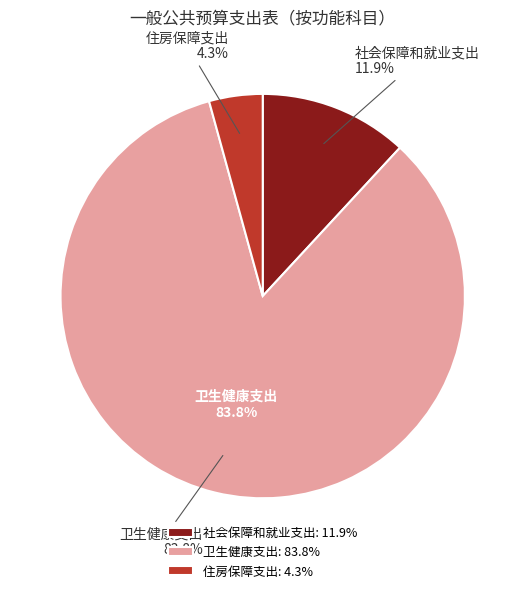

Does 住房保障支出 account for over 50% of the chart?

No